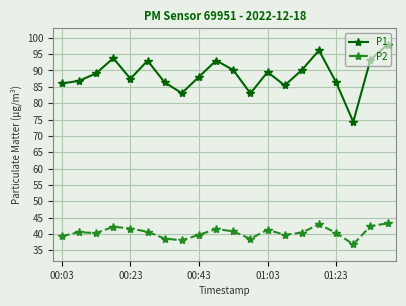

How many lines are shown in the chart?

2